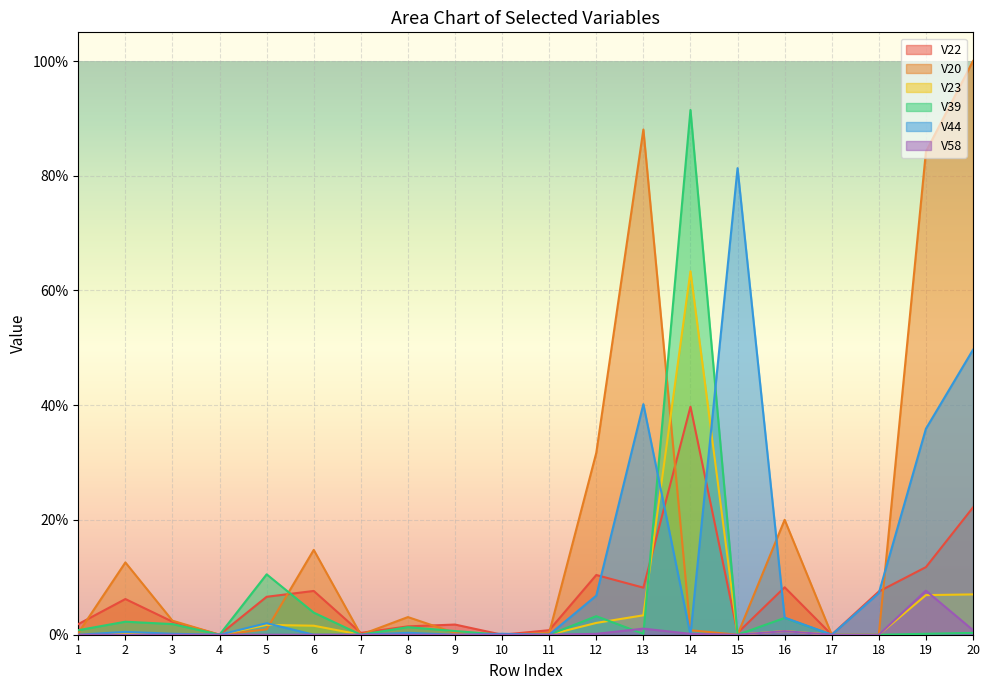

At which category does V23 reach its first local valley?

15